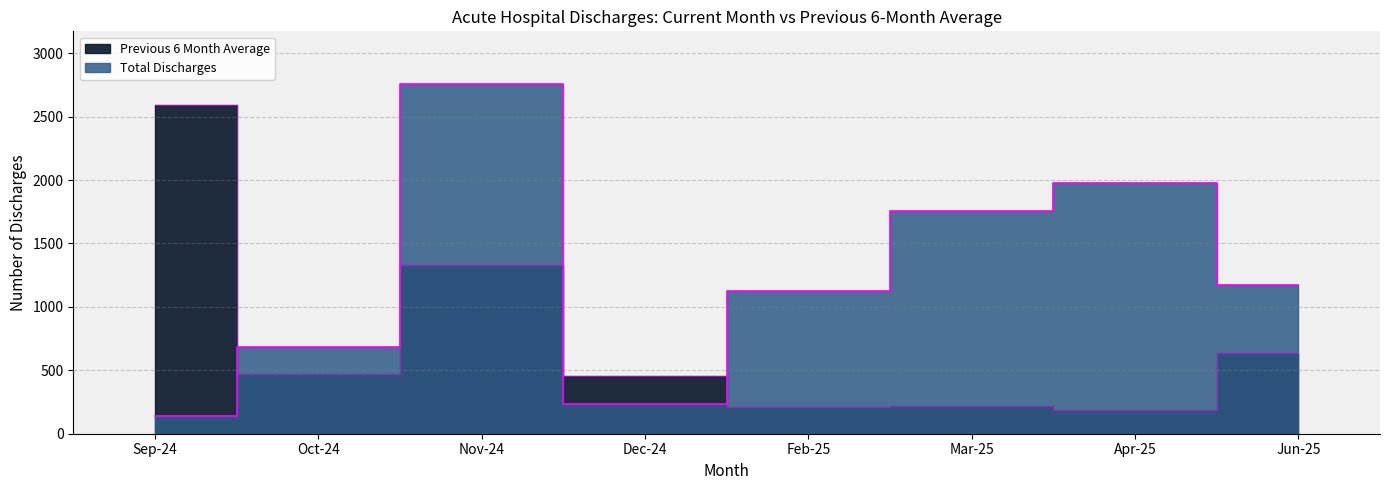

Which series changed the most between Sep-24 and Nov-24?

Total Discharges